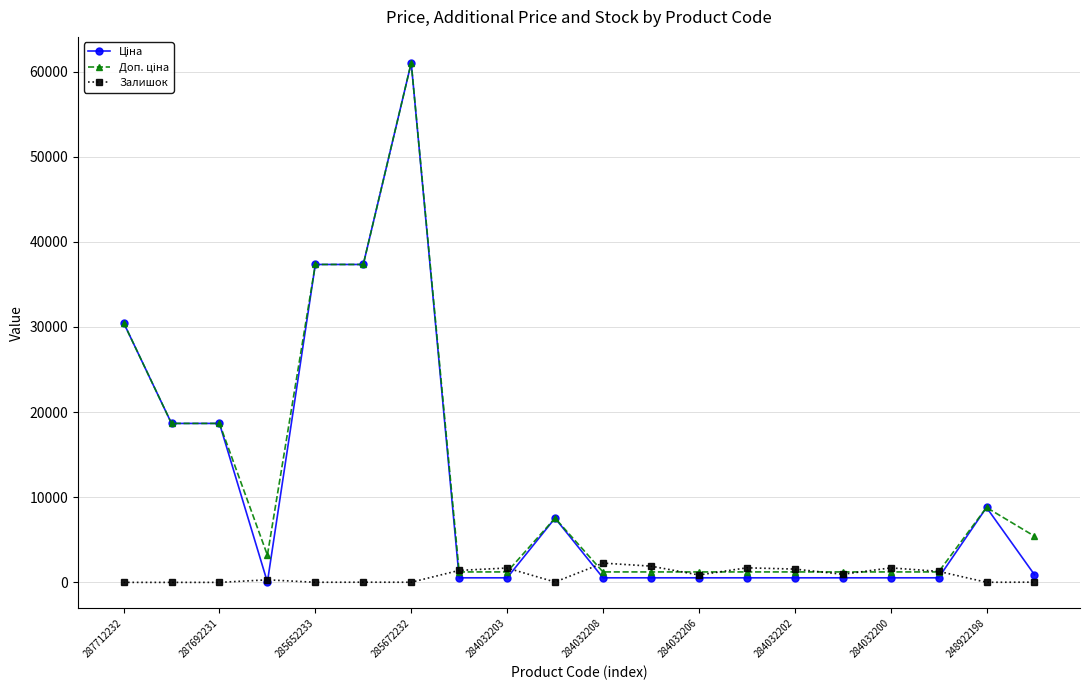

What is the highest value of the Залишок series?

2265.0